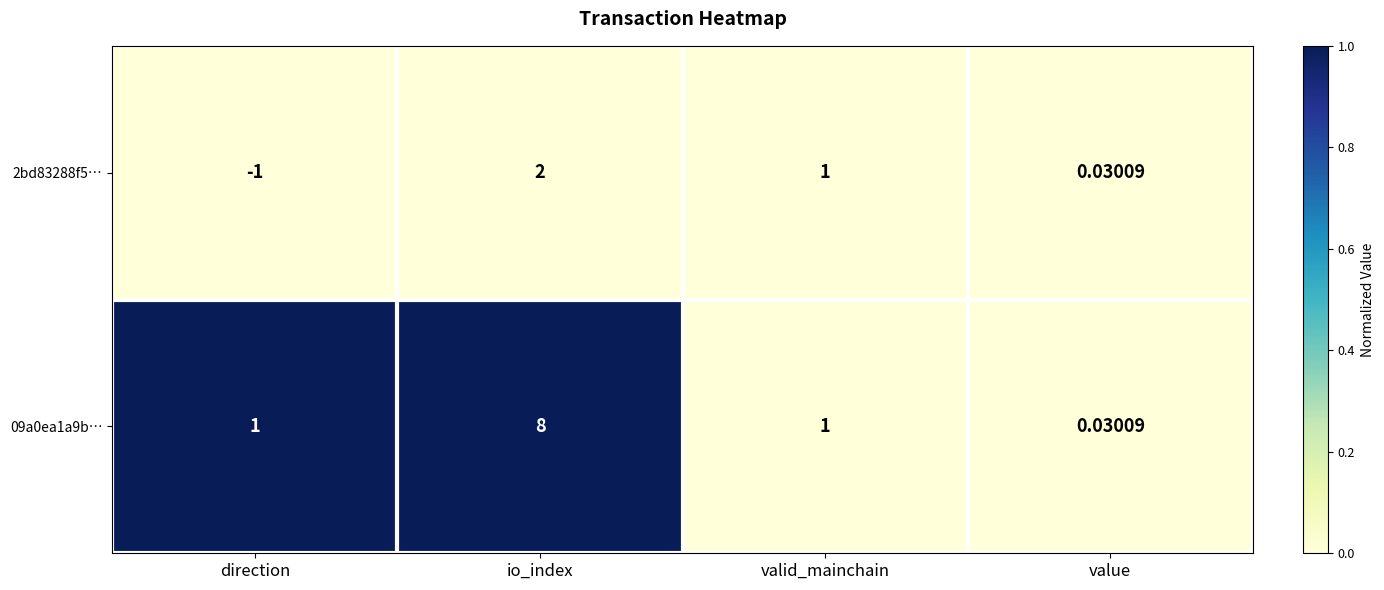

Where is 2bd83288f5… nearest to the value 0?

value